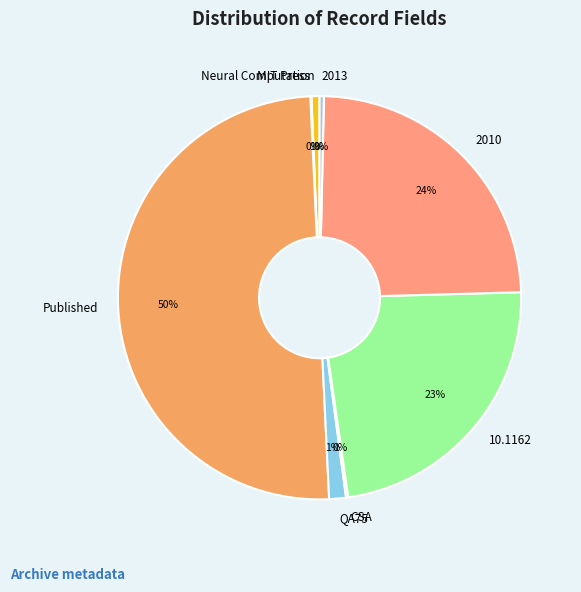

What percentage is the 2010 slice, to the nearest percent?

24%